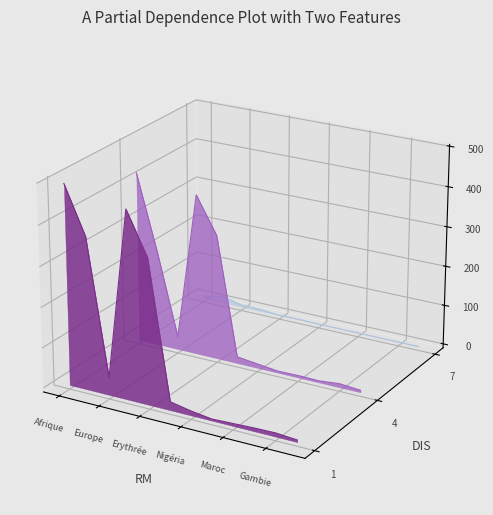

Where does the Total series first go above 0?

Afrique